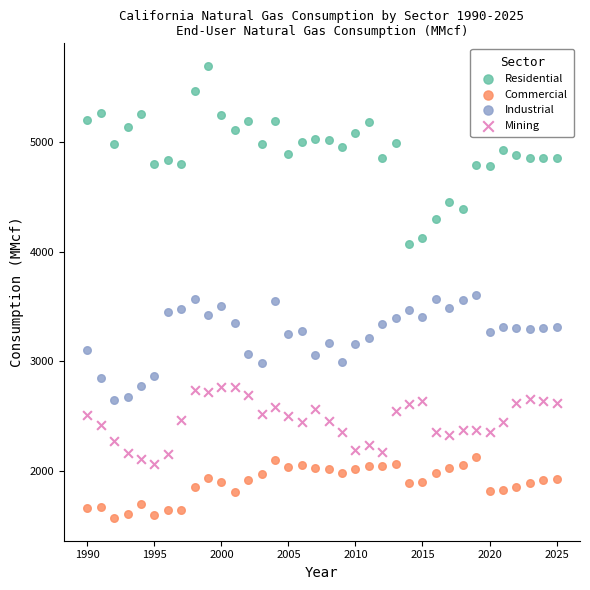

Across all data points, what is the range of X values (max minus min)?

35.0